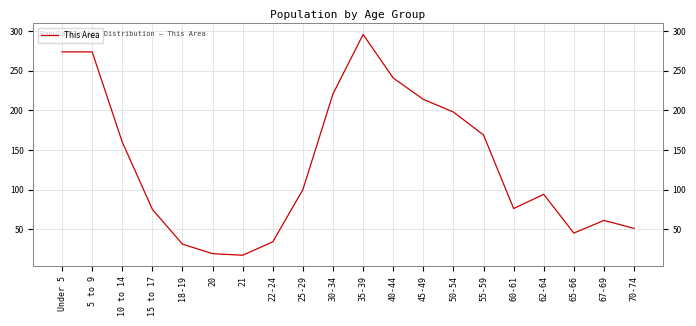

Reading right to left, extract all data points from this chart.

51	61	45	94	76	169	198	214	241	296	221	100	34	17	19	31	75	160	274	274